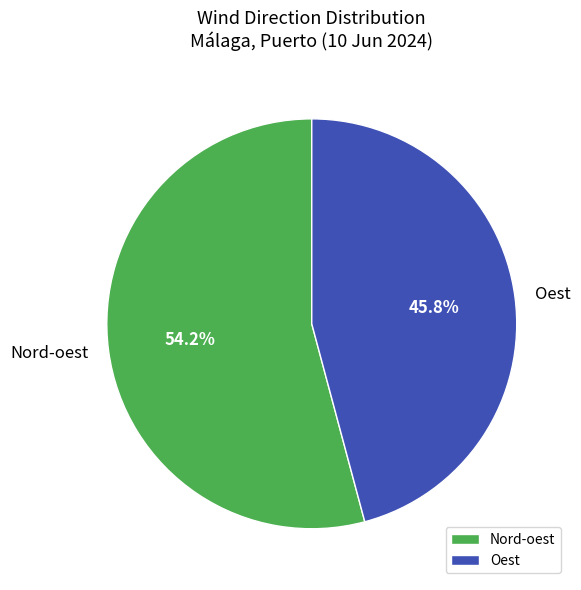

What is the smallest slice in the pie chart?

Oest